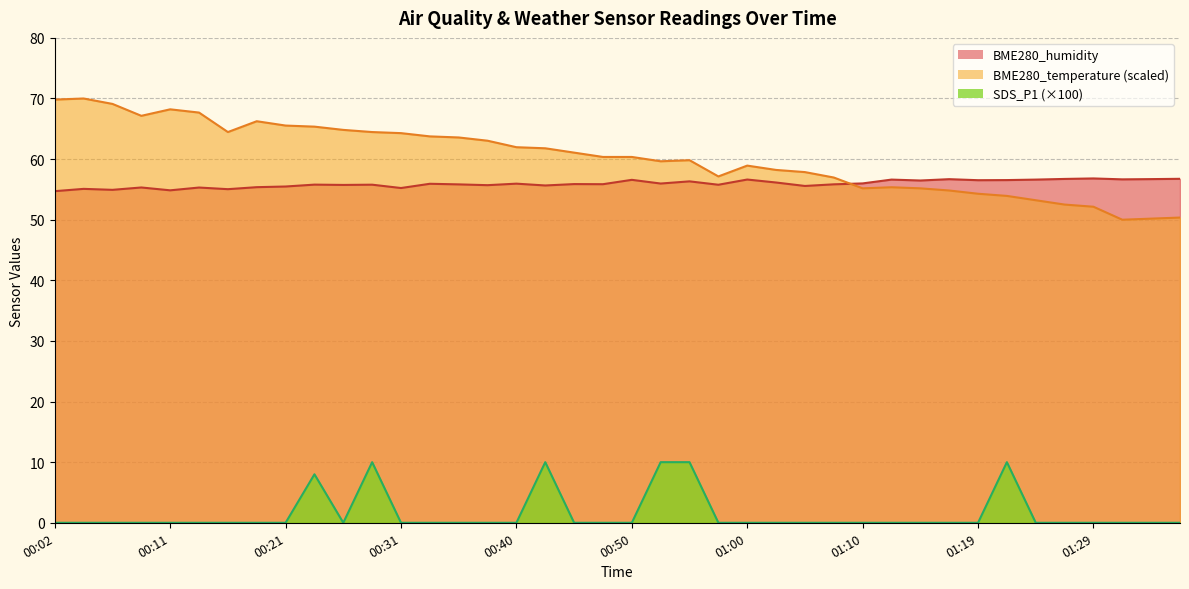

True or false: SDS_P1 and BME280_temperature cross at least once.

False